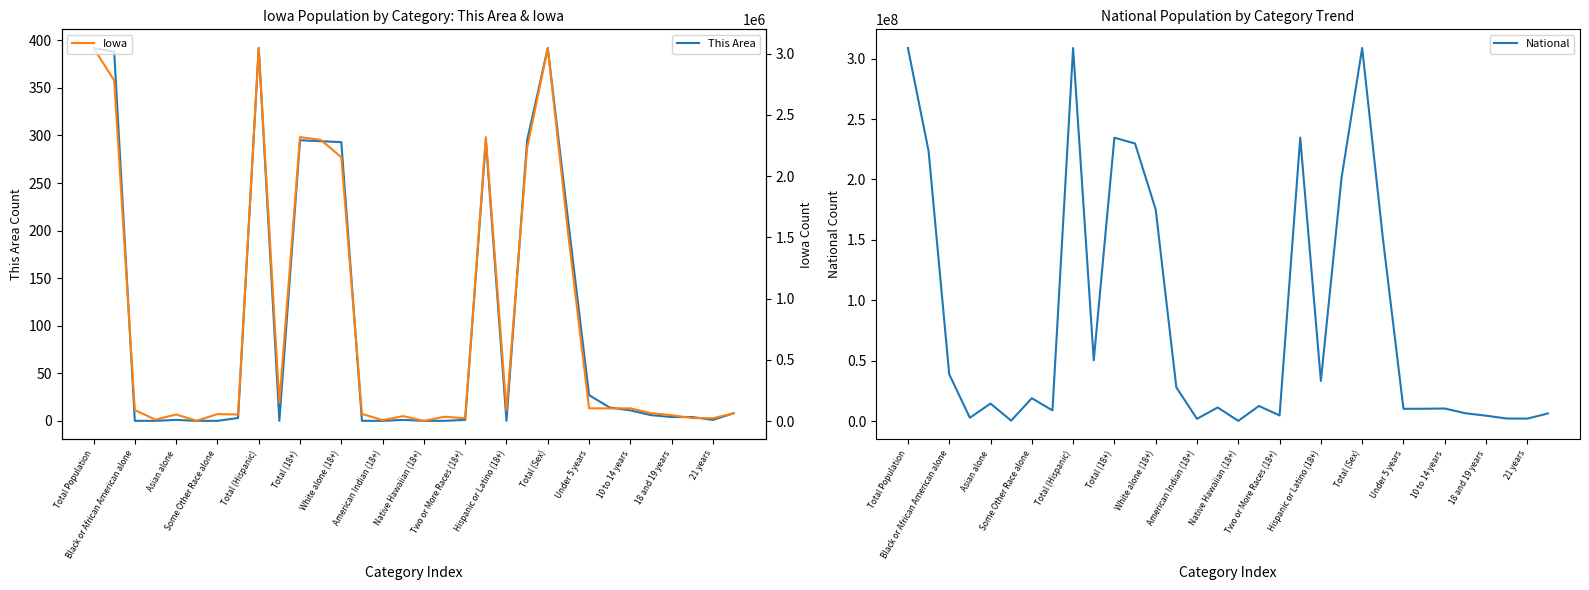

How many data points does each series have?

32